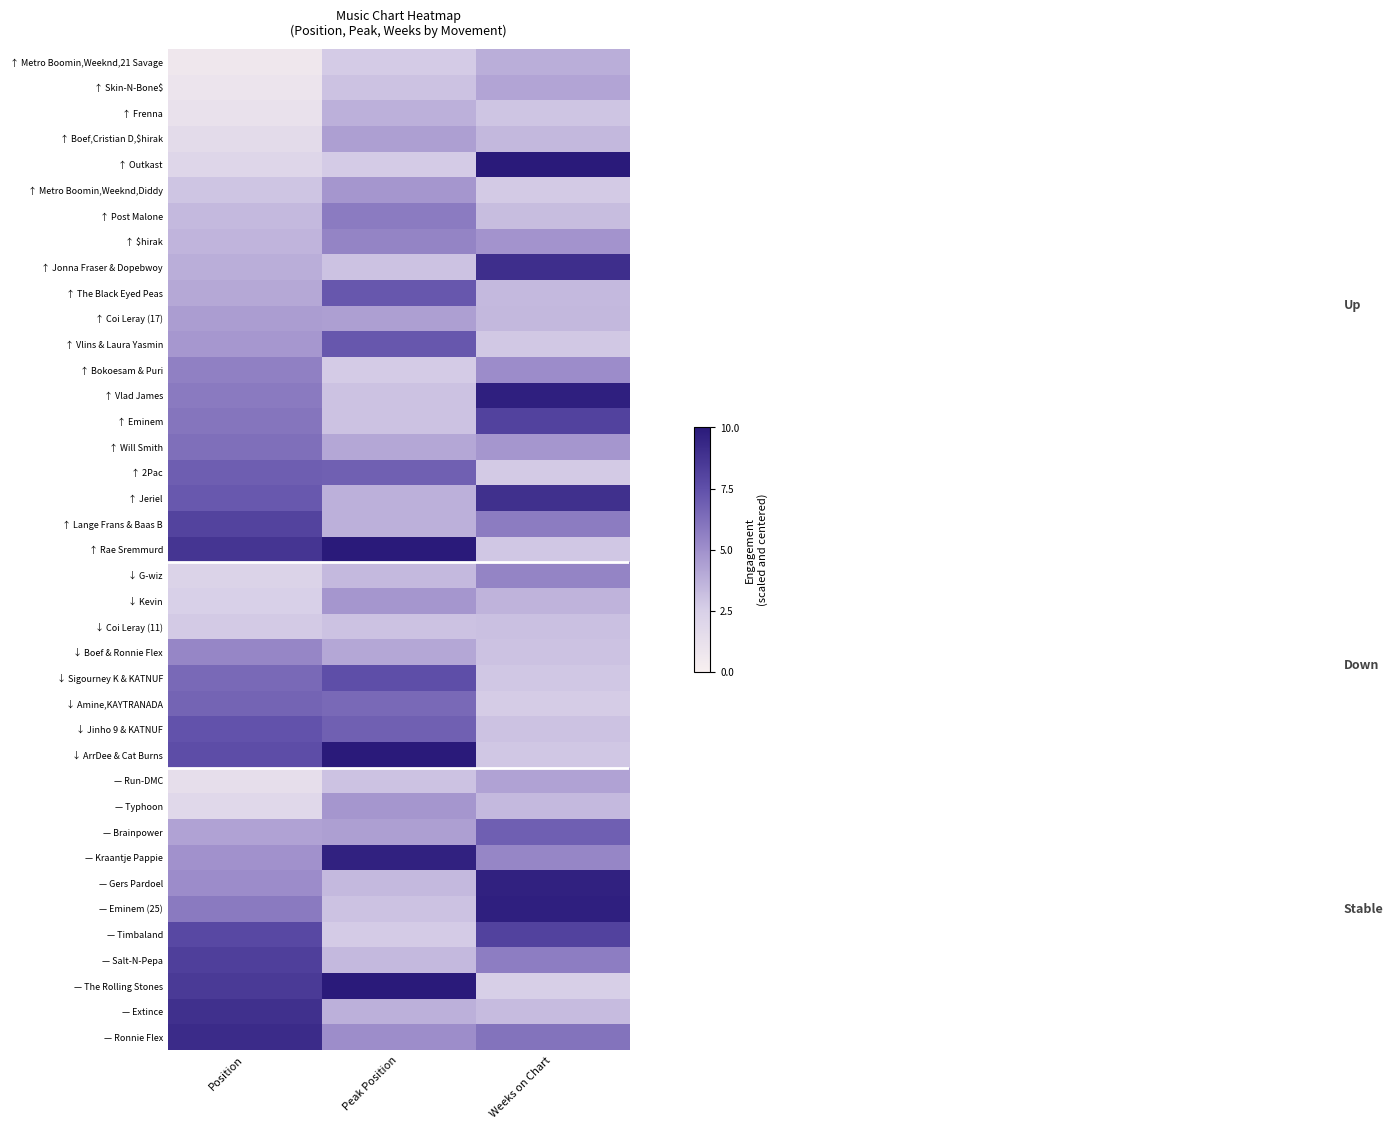

Which series has the largest range (max minus min)?

↑ Rae Sremmurd